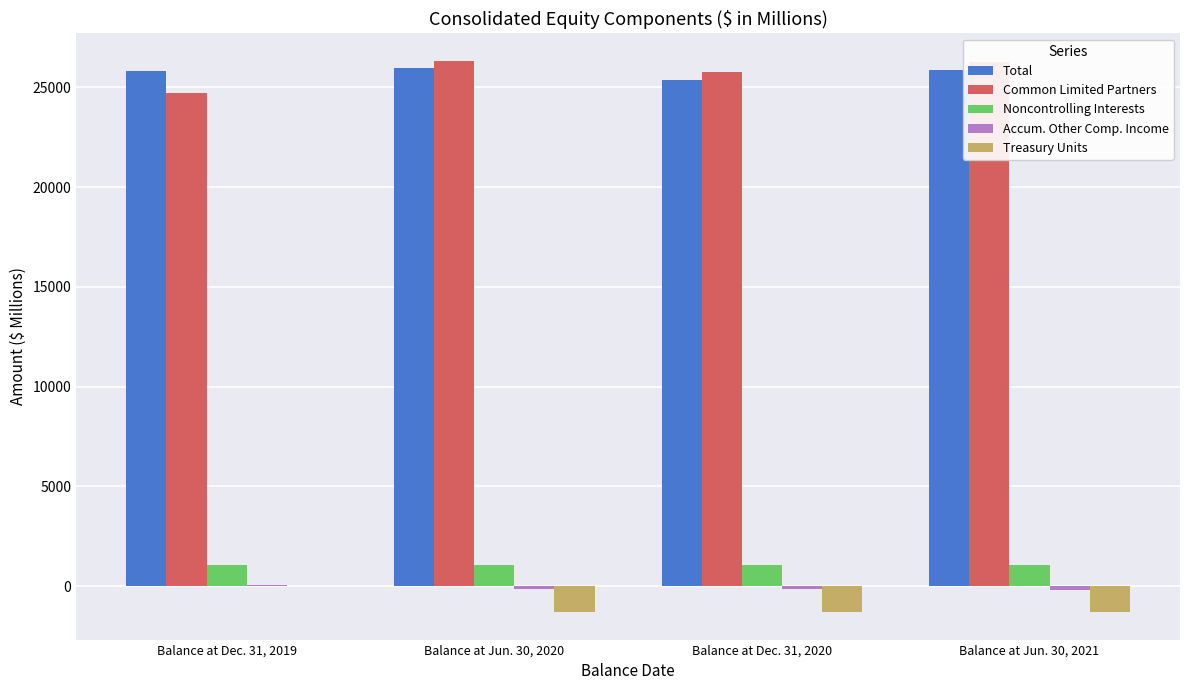

How many distinct data groups are displayed?

5